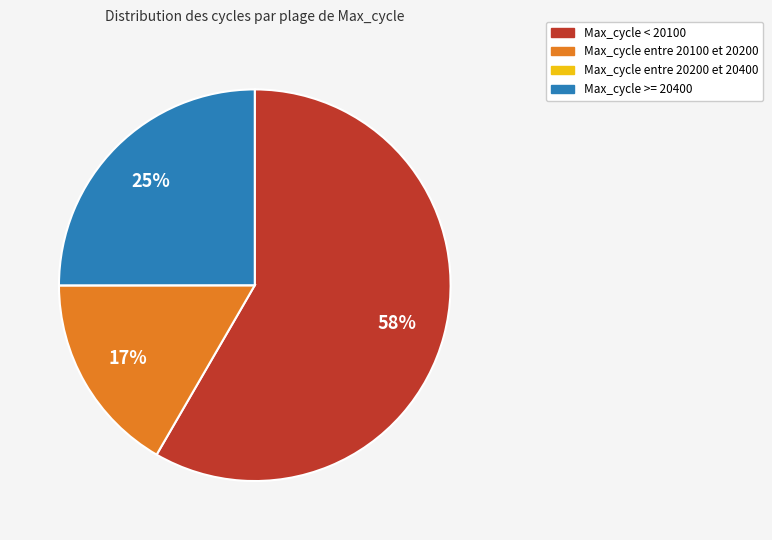

To the nearest percent, what is the difference between the largest and smallest slice percentages?

58%